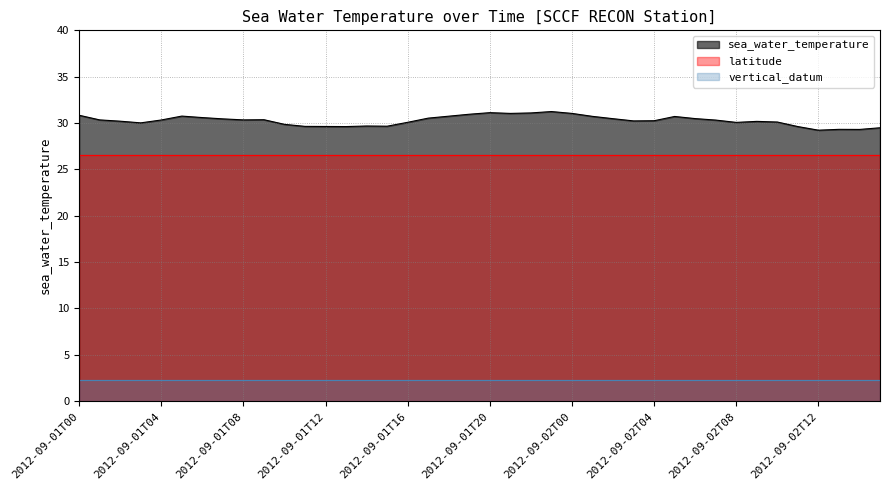

True or false: sea_water_temperature has more than 2 points higher than both neighbors.

True